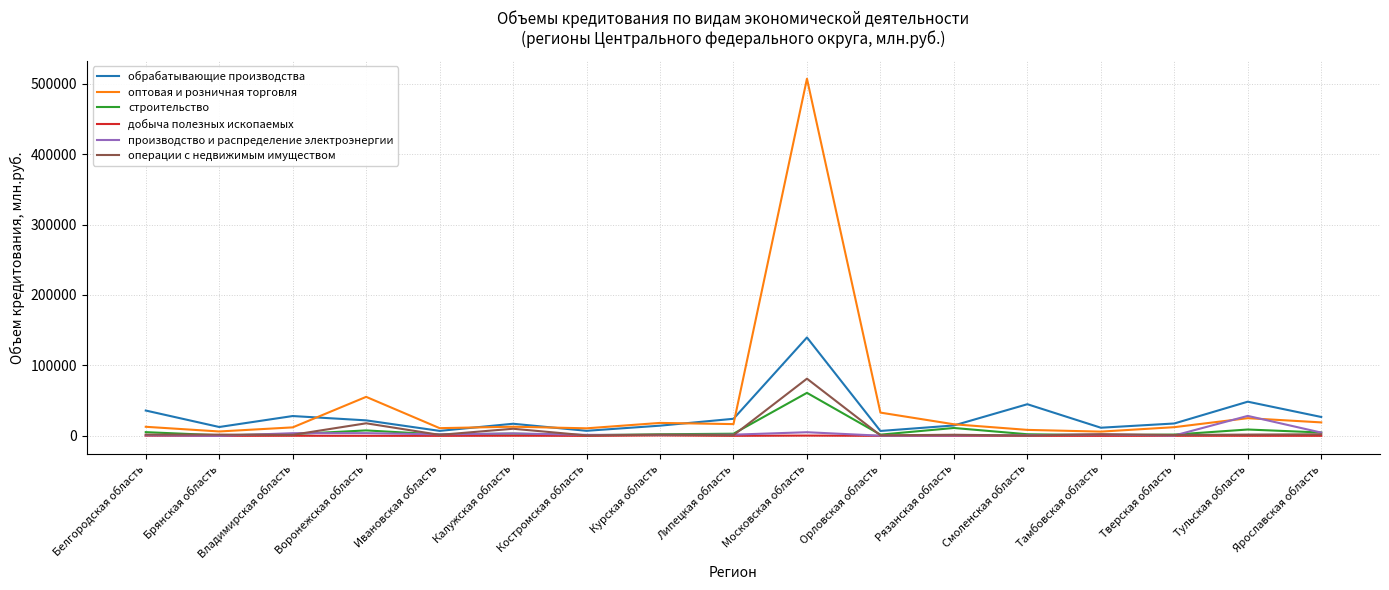

True or false: строительство has a value of 61057 at Московская область.

True